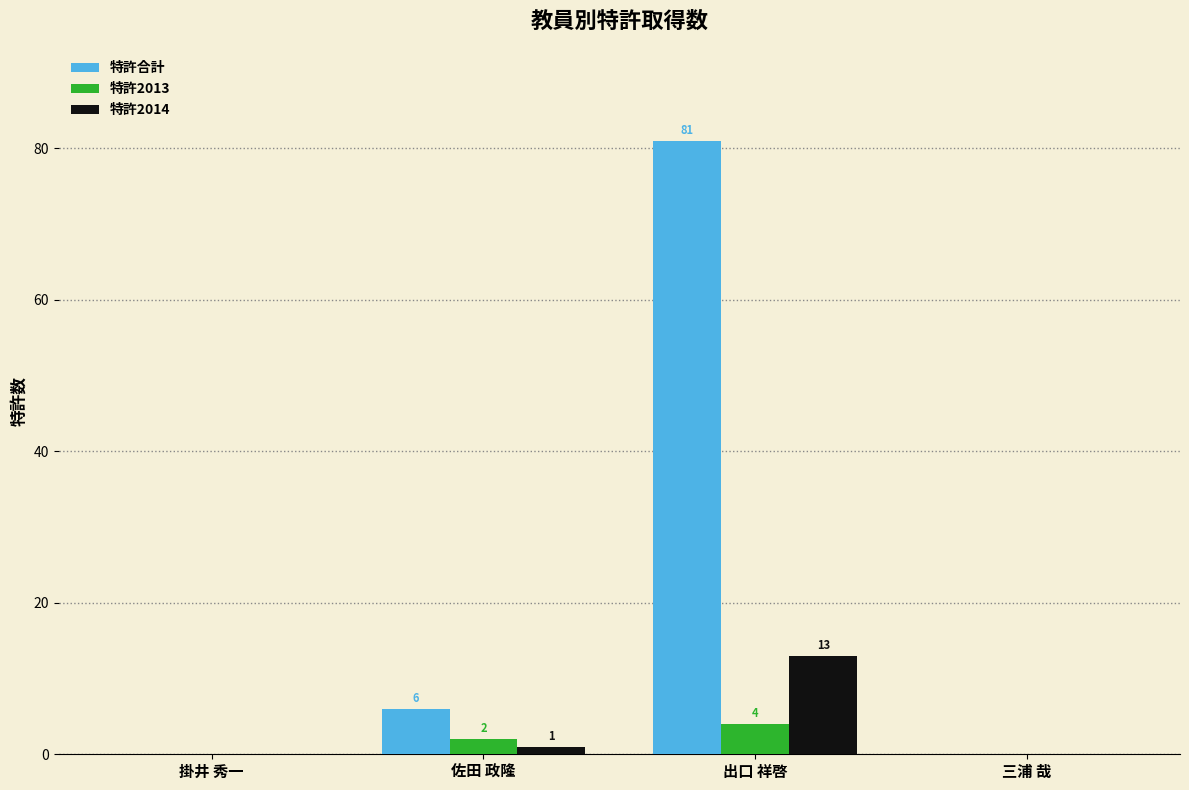

How many series are shown in this chart?

3